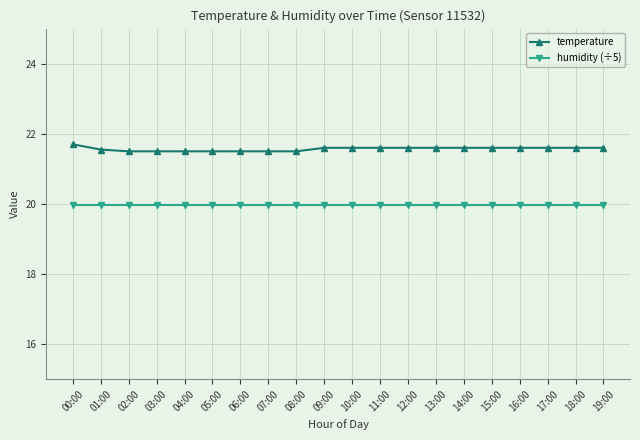

What is the highest value of the temperature series?

21.7